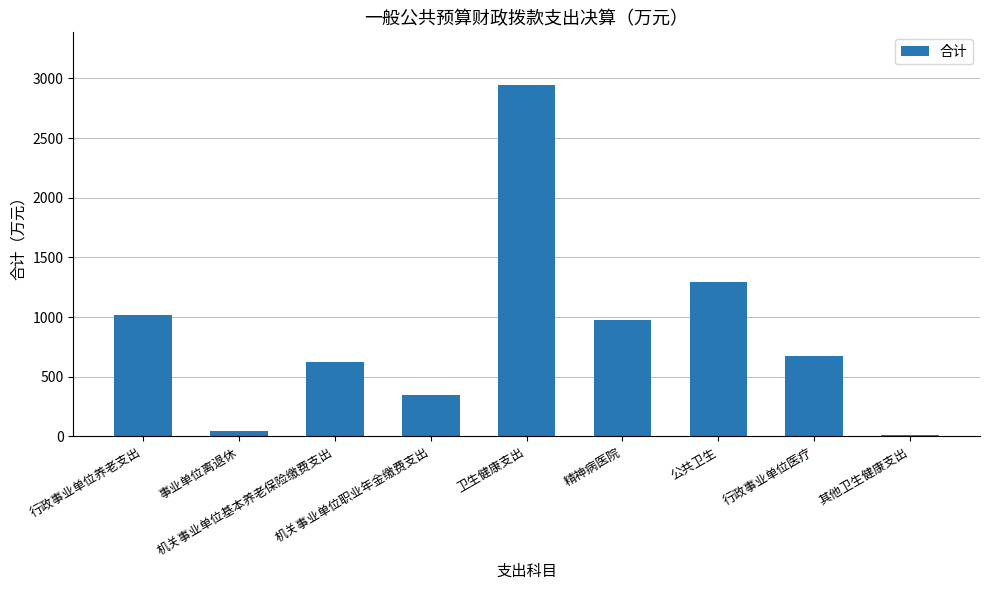

What is the maximum value shown in the chart?

2943.7